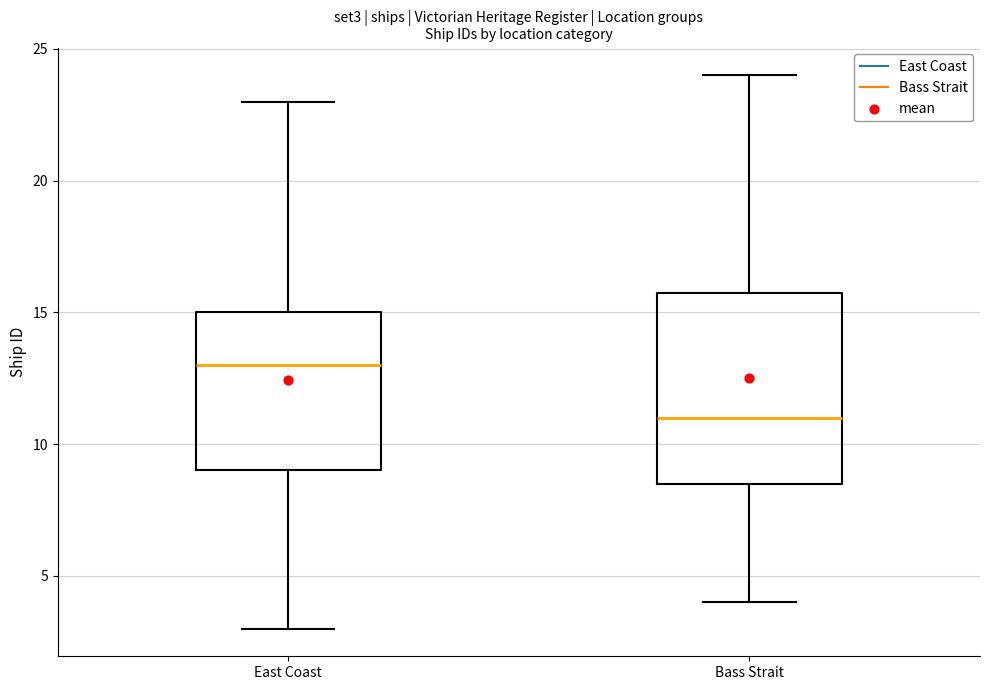

Reading left to right, read every box against the y-axis: the position of its median line, the range the box covers, and the ends of its whiskers. The values are not printed on the chart, so give them approximately, as read against the axis.

East Coast: median 13.0, box 9.0 to 15.0, whiskers 3.0 to 23.0
Bass Strait: median 11.0, box 8.5 to 16.0, whiskers 4.0 to 24.0